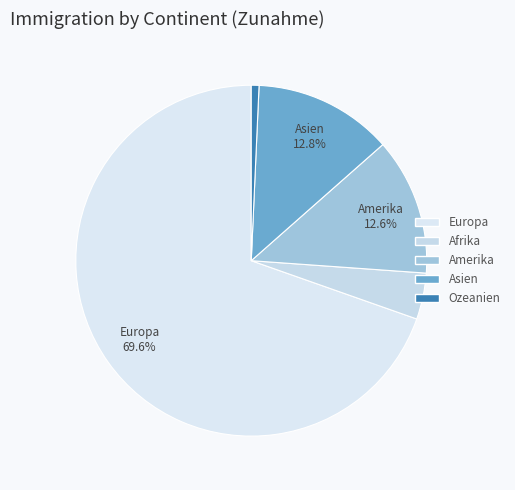

Is it true that Europa is 79% of the pie?

False